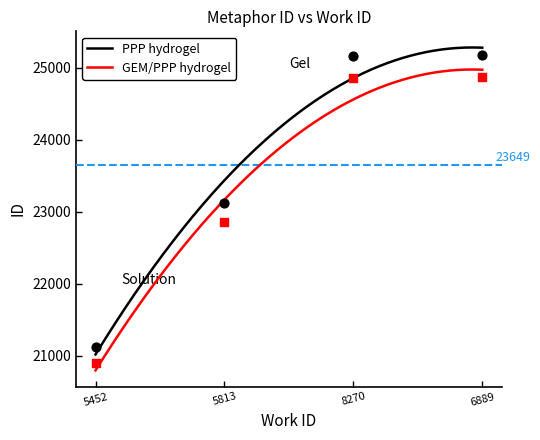

At how many categories does at least one series exceed 21503?

3